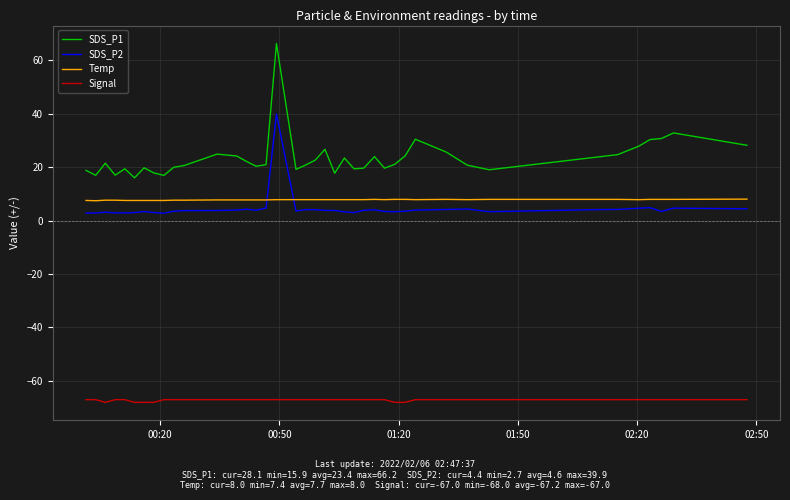

List the series in order of their peak value, lowest first.

Signal, Temp, SDS_P2, SDS_P1